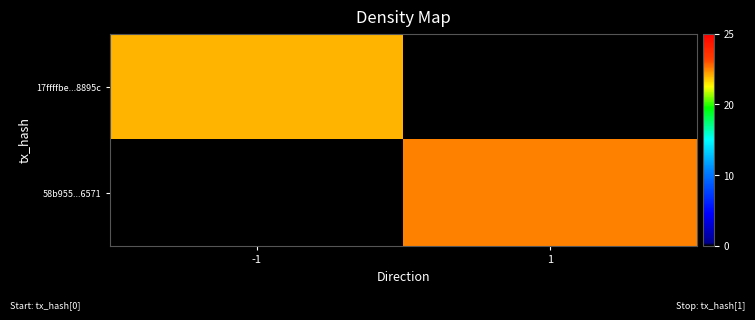

Reading left to right, list all the values displayed in this chart.

17ffffbe...8895c: -1=24	1=0
58b955...6571: -1=0	1=25